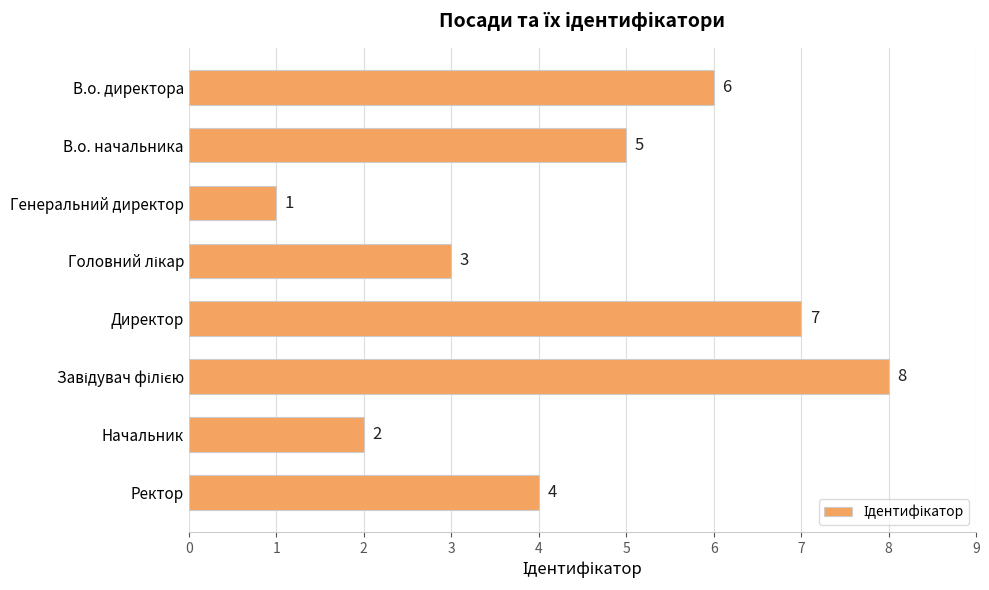

What is the change in value from Генеральний директор to Начальник?

+1